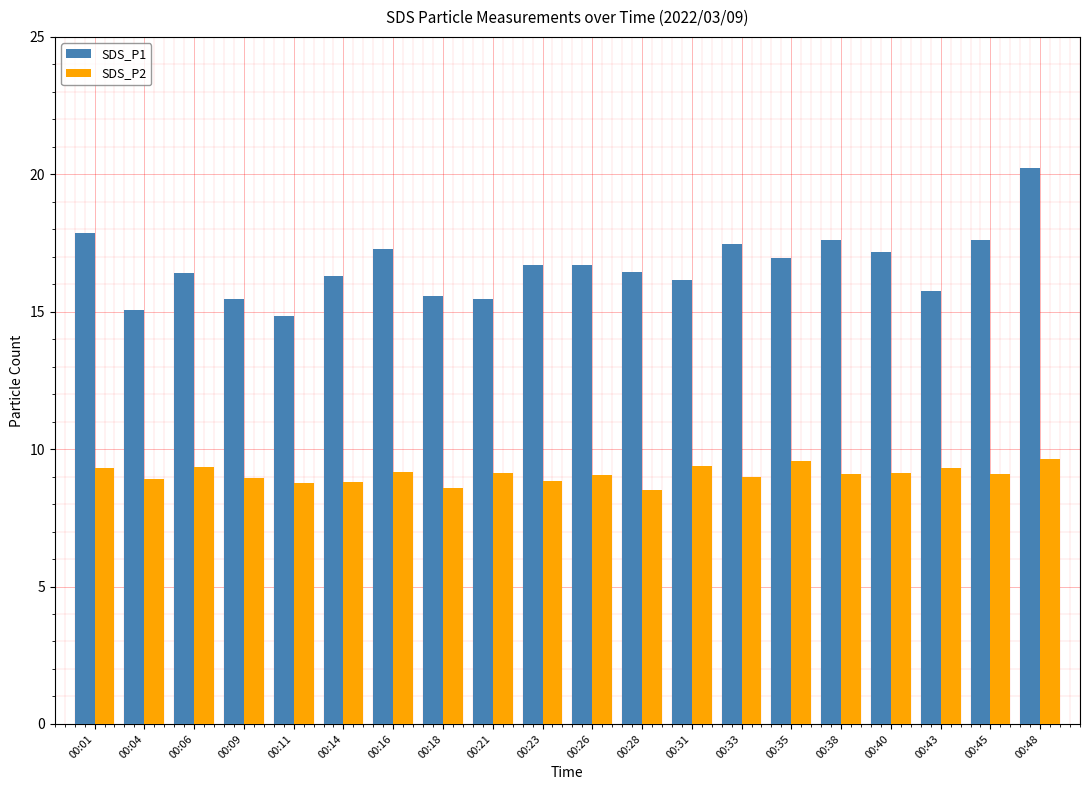

How many bars are there in total?

40